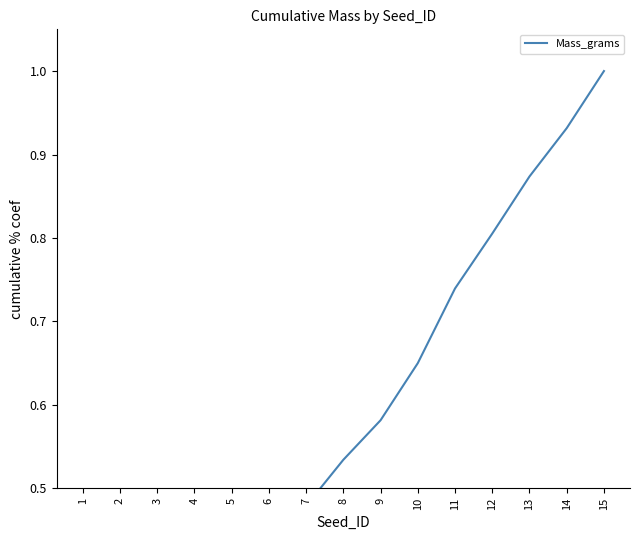

Read the value at 10.

0.6